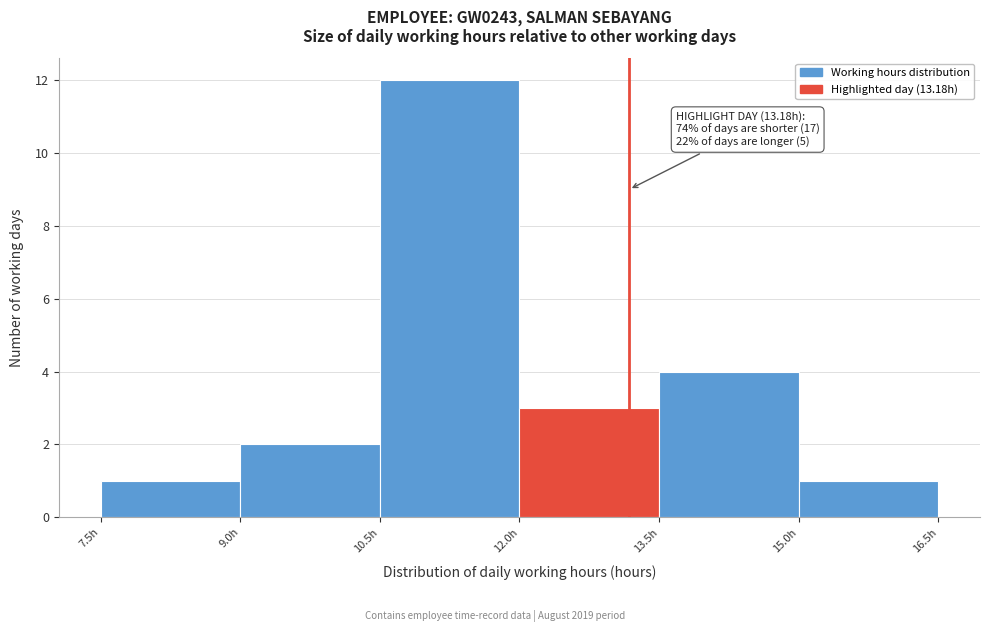

Which range on the x-axis has the tallest bar?

10.5 to 12.0